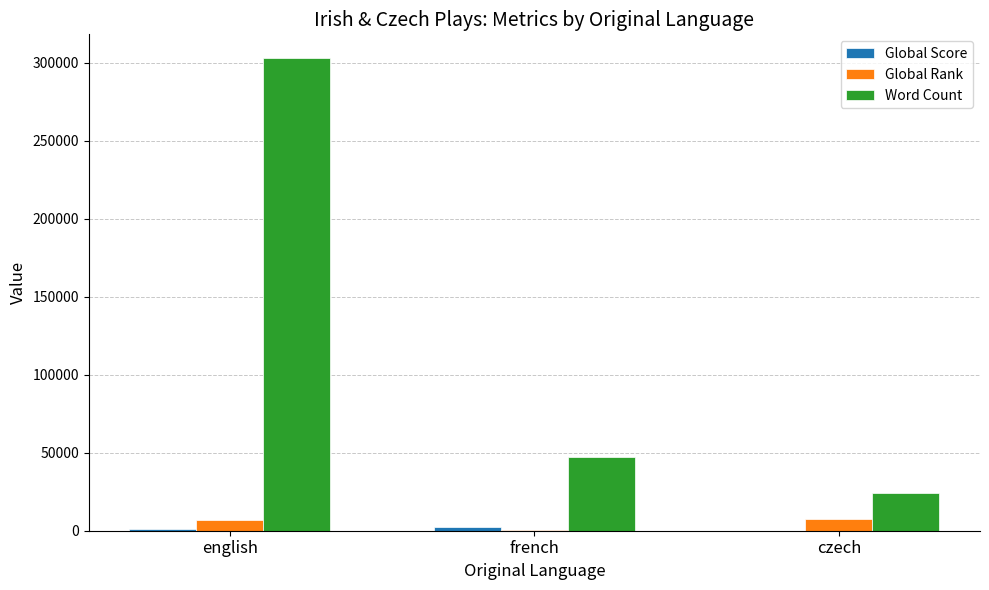

Is it true that Word Count equals 481570 at english?

False